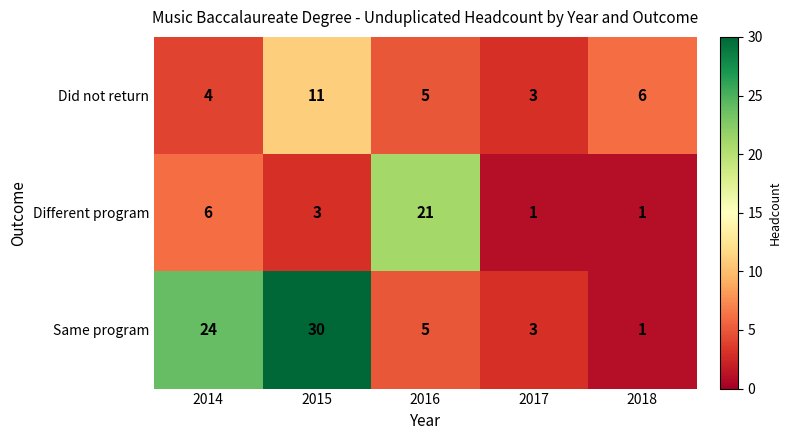

What is the sum of all Different program values?

32